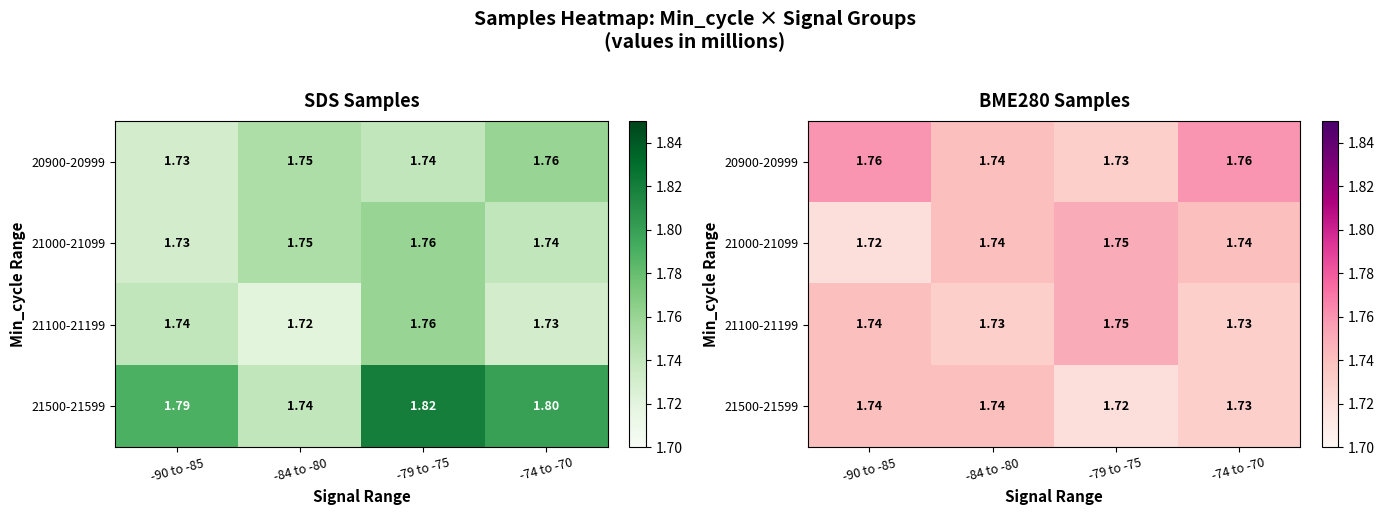

List the labels in order of 21100-21199 value, smallest first.

-84 to -80, -74 to -70, -90 to -85, -79 to -75